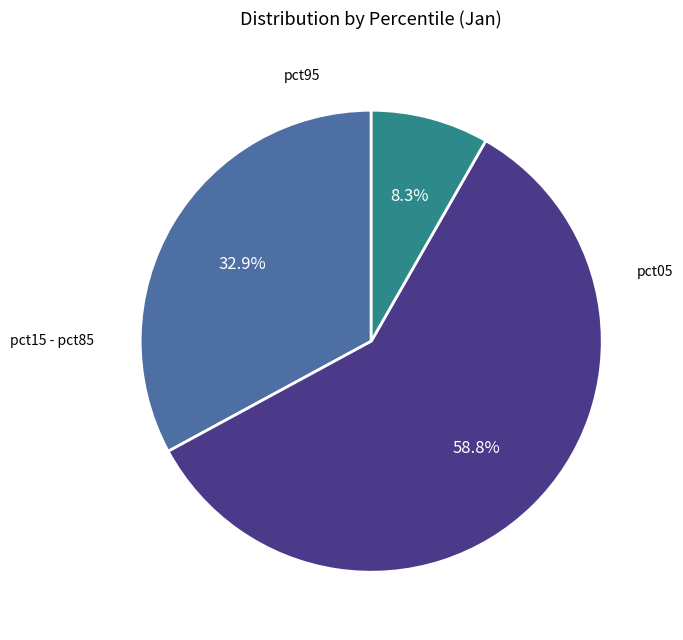

How many segments does this pie chart have?

3